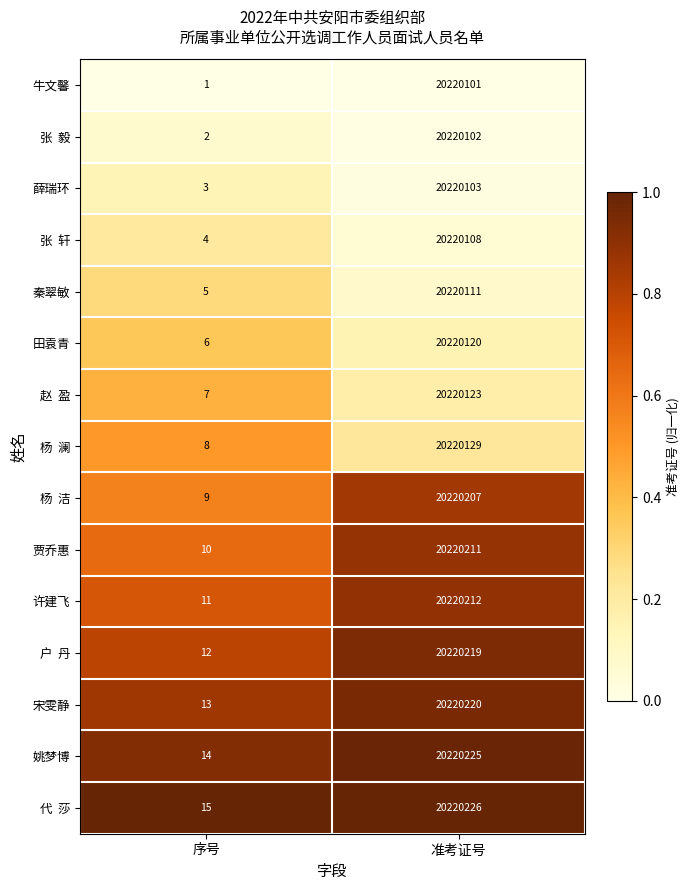

Which category has the highest value in the 薛瑞环 series?

准考证号